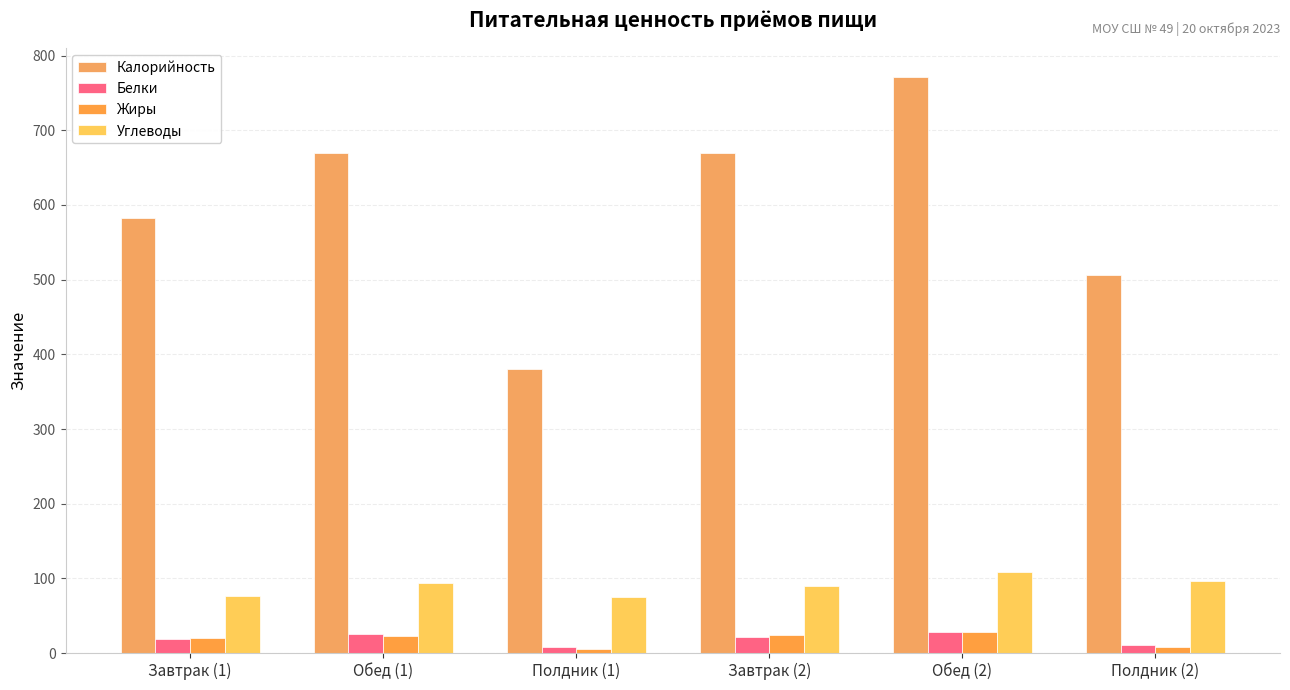

Where does the Калорийность series first go above 669?

Обед (1)